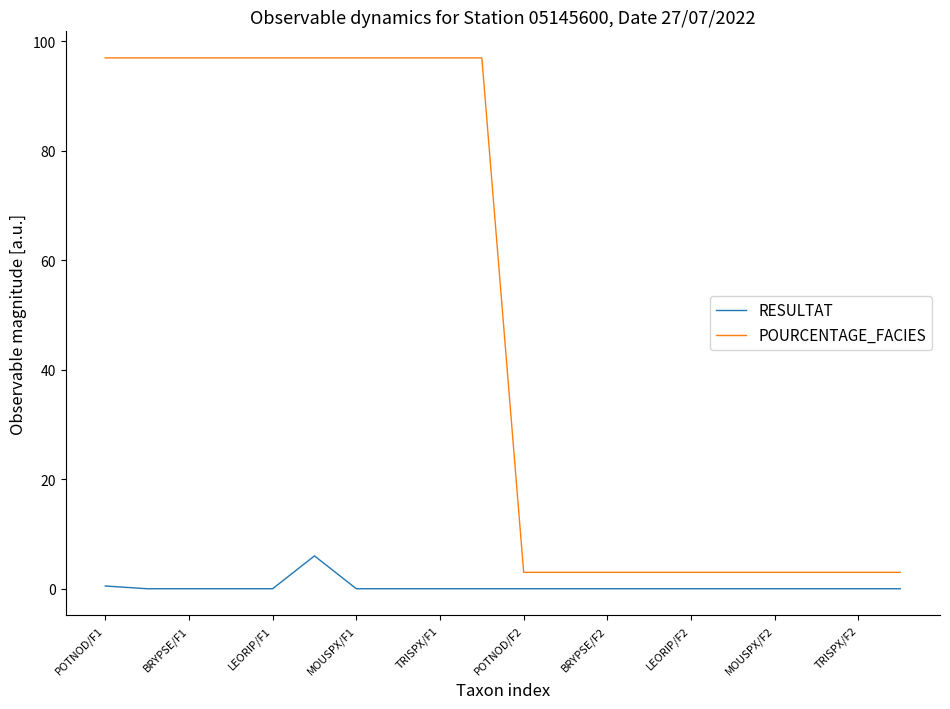

What is the greatest value displayed?

97.0